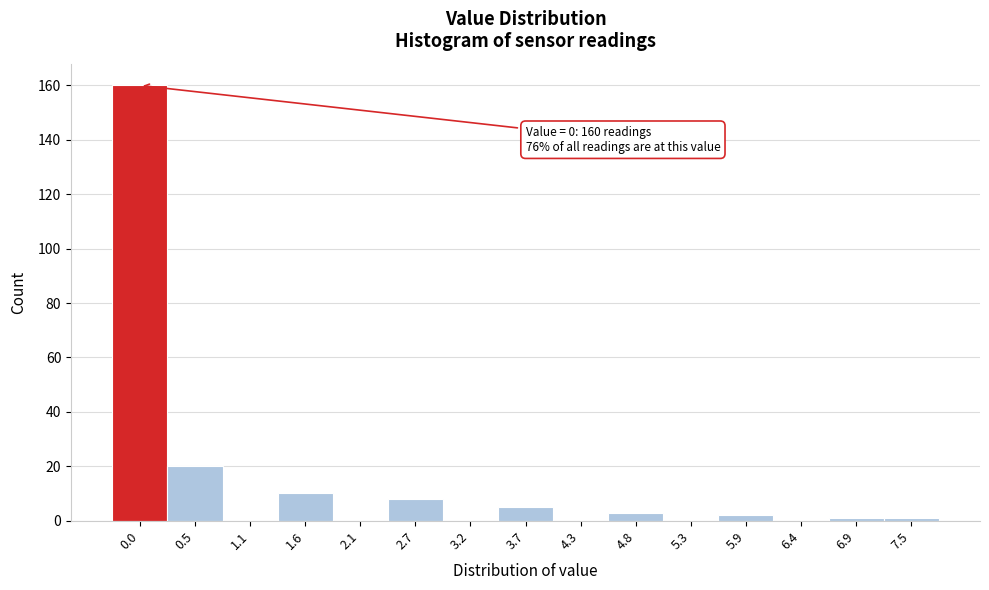

Reading right to left, transcribe all the data shown in this chart.

7.5=1	6.9=1	6.4=0	5.9=2	5.3=0	4.8=3	4.3=0	3.7=5	3.2=0	2.7=8	2.1=0	1.6=10	1.1=0	0.5=20	0.0=160